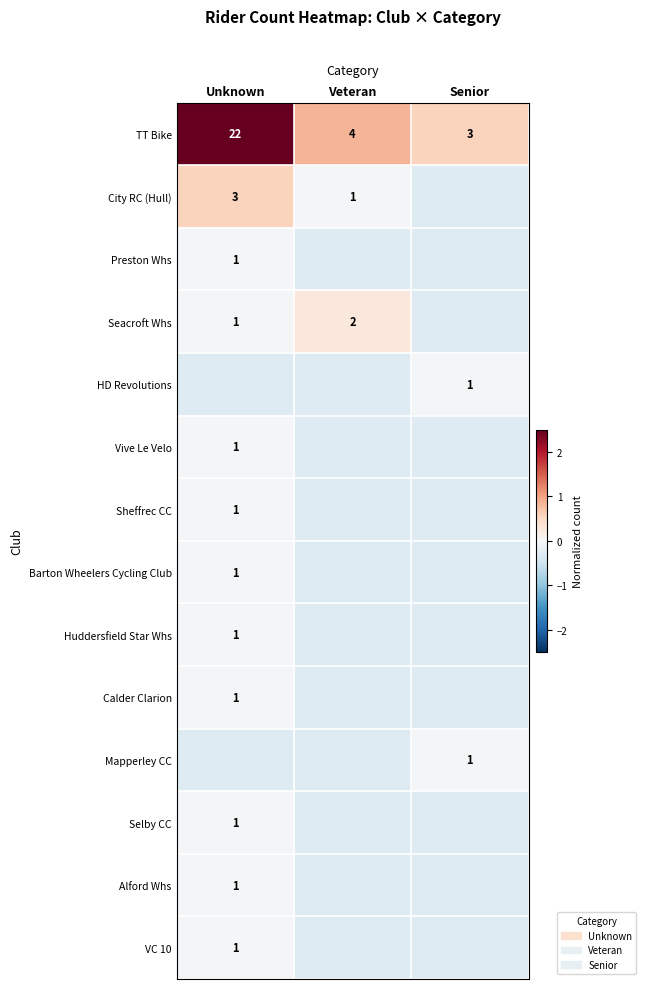

At how many categories does at least one series exceed 3?

1